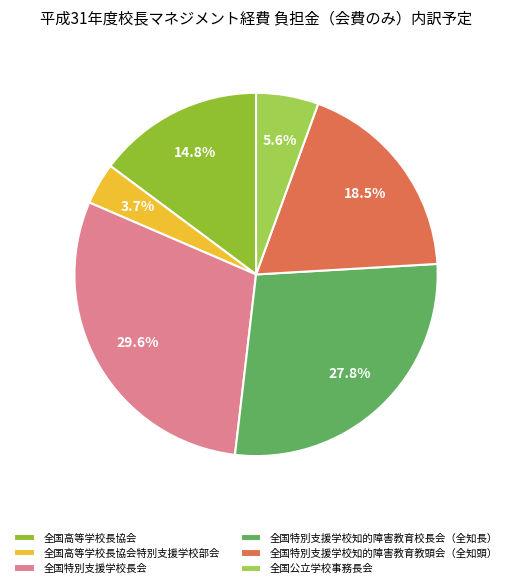

Count the number of slices in the pie.

6